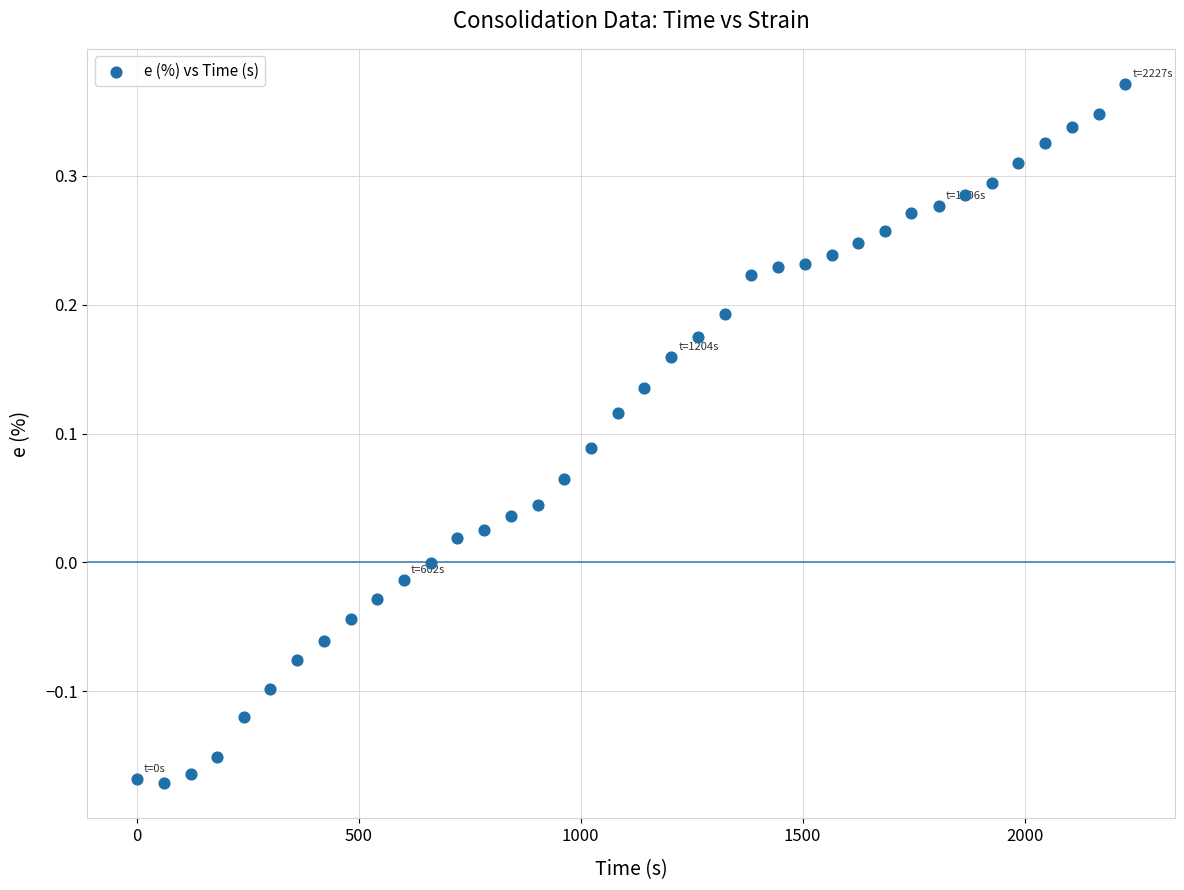

What is the range of Y values (max minus min)?

0.5